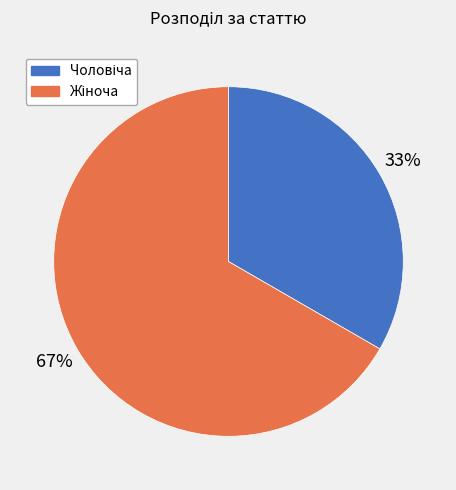

How many segments does this pie chart have?

2